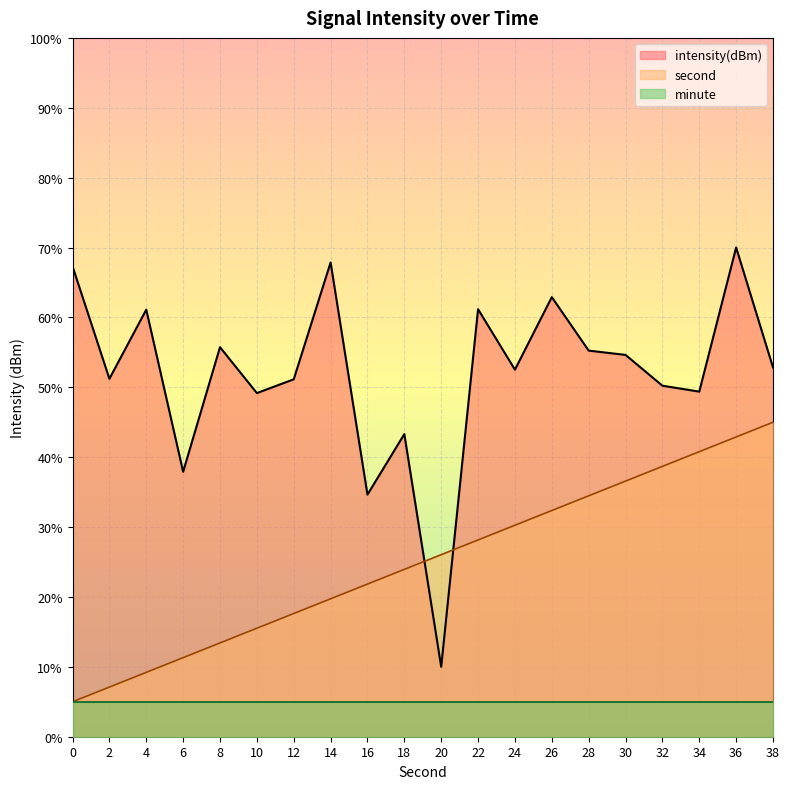

At which label is intensity closest to 40?

6